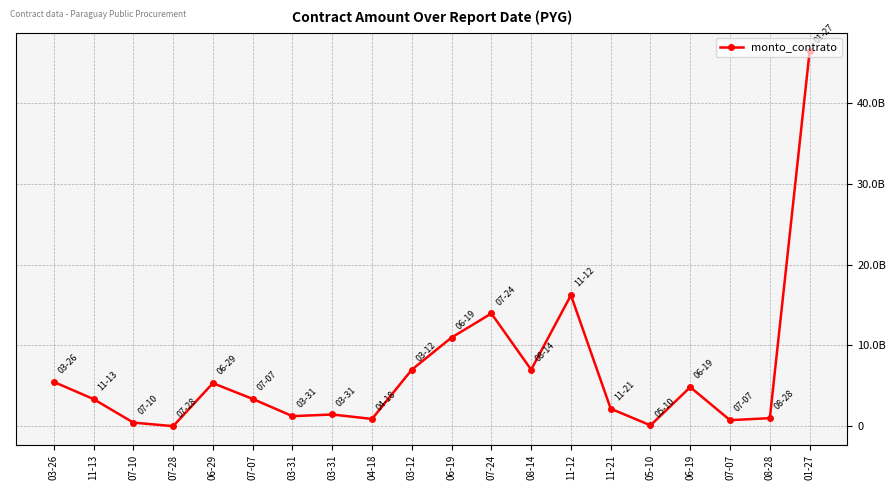

At which category does the chart reach its peak across all series?

01-27